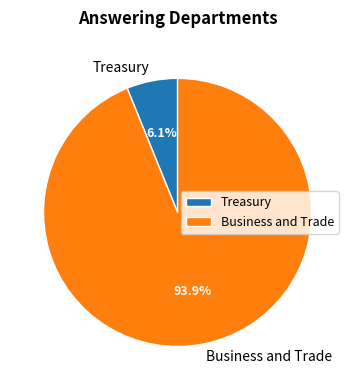

What percentage is the Treasury slice, to the nearest percent?

6%